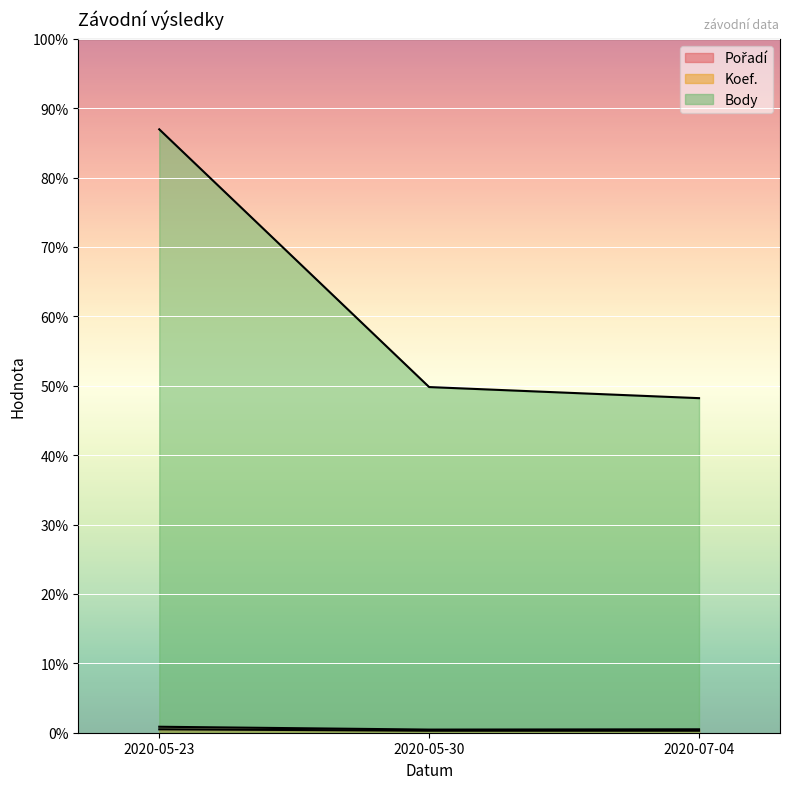

Reading right to left, extract all data points from this chart.

Pořadí: 12	11	21
Koef.: 7	7	12
Body: 1176	1215	2121